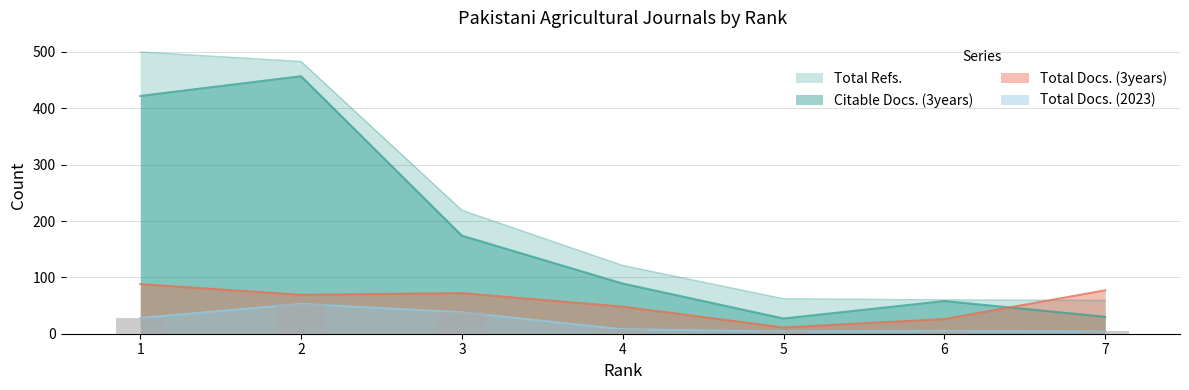

How many groups of bars are there?

7